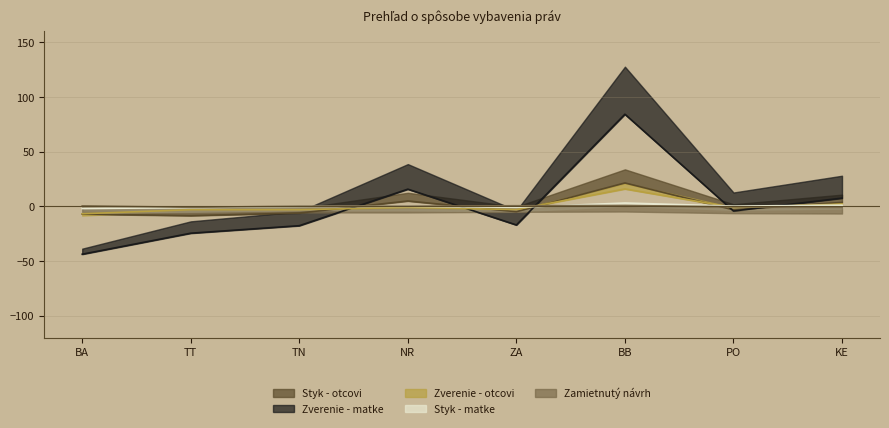

The Zverenie - matke series shows -5.4 at ZA. True or false?

False